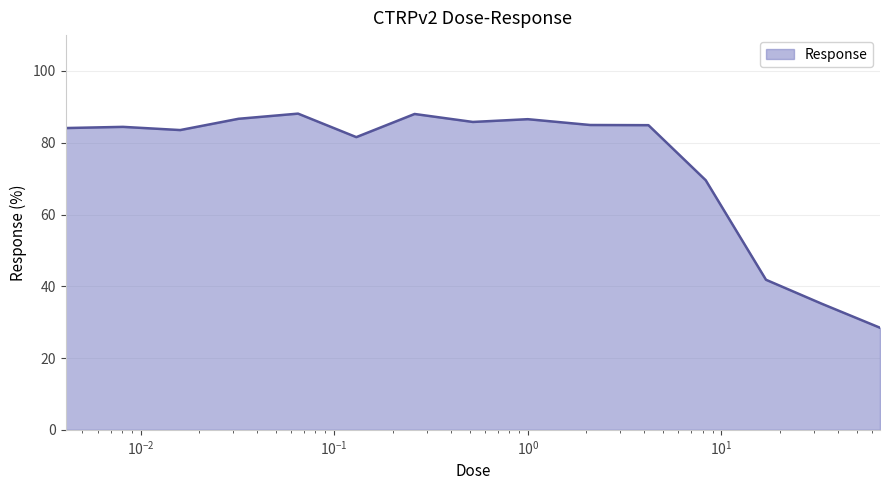

What is the sum of all values?

1113.7